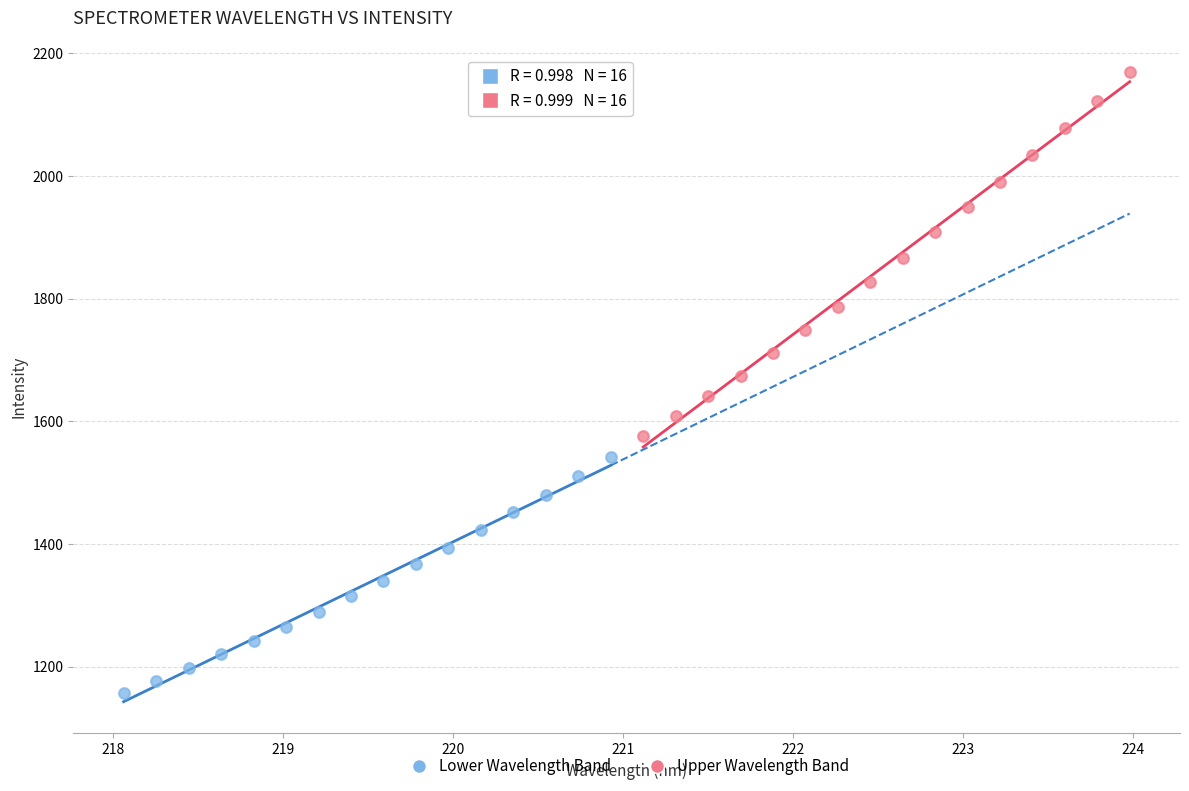

Which series contains the lowest Y value?

Lower Wavelength Band